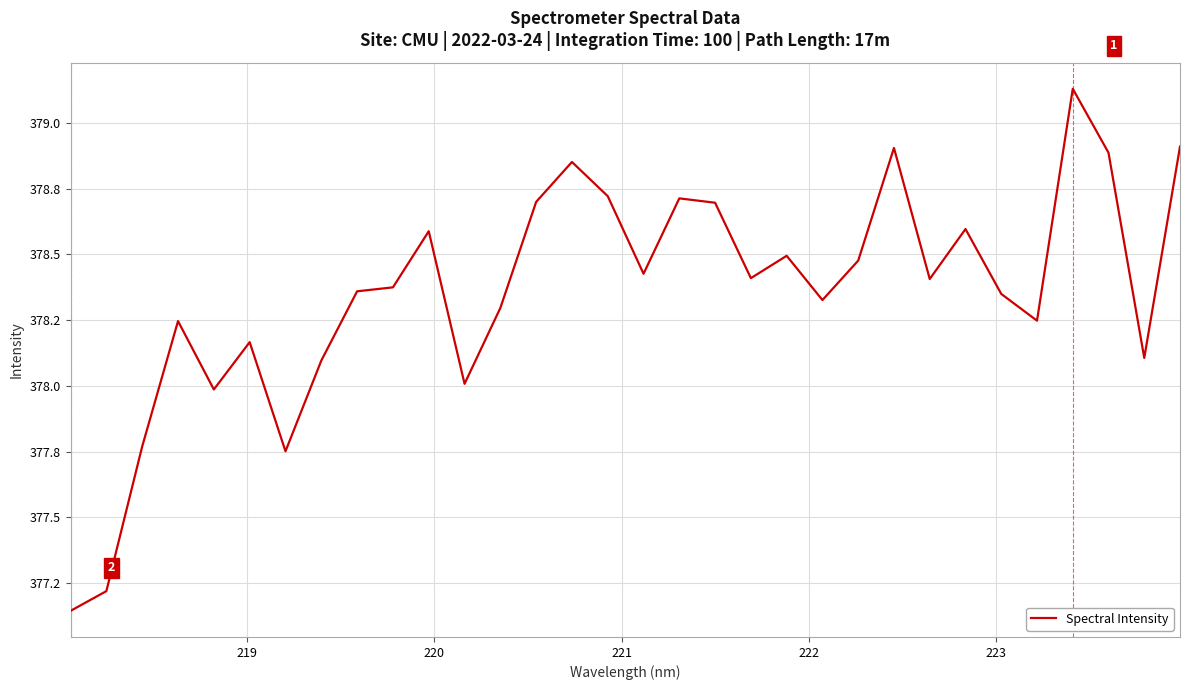

Does the chart display data point markers on the line(s)?

No